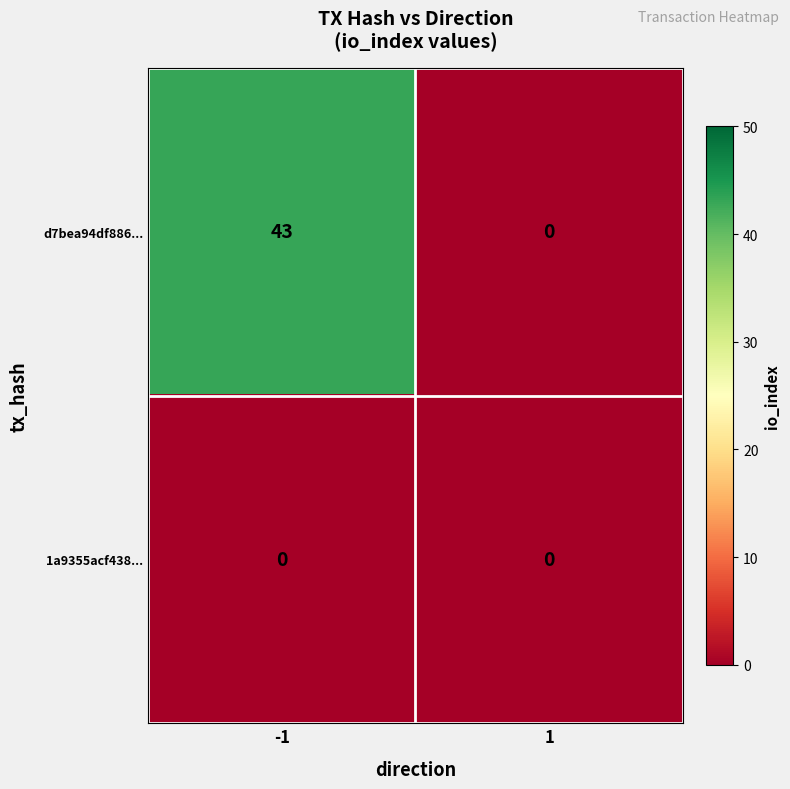

The value of d7bea94df886... at 1 is 16. True or false?

False